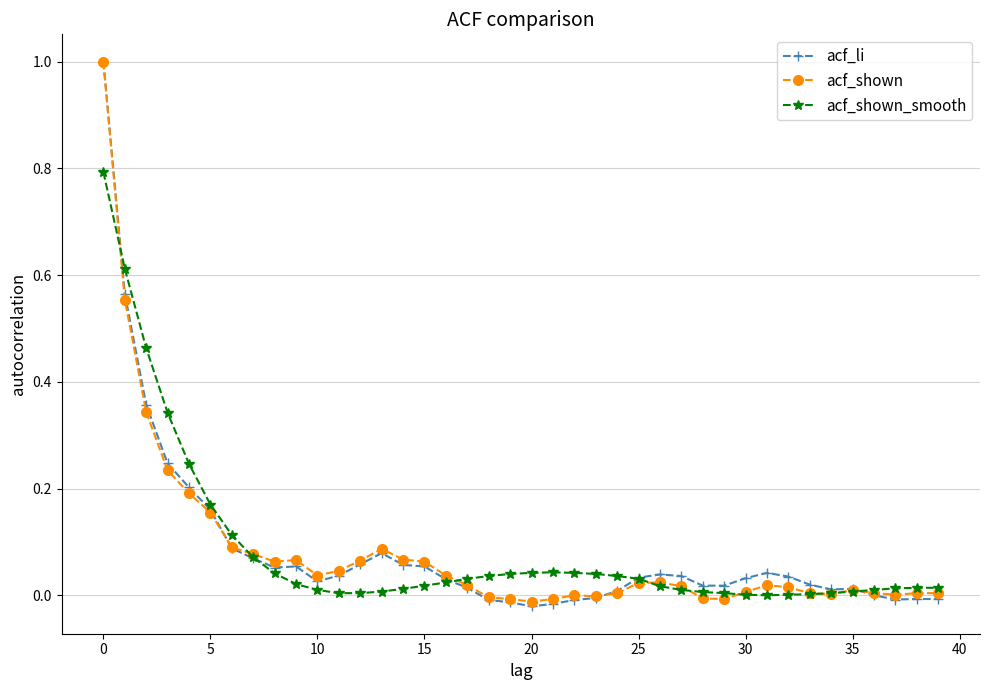

What is the greatest value displayed?

1.0